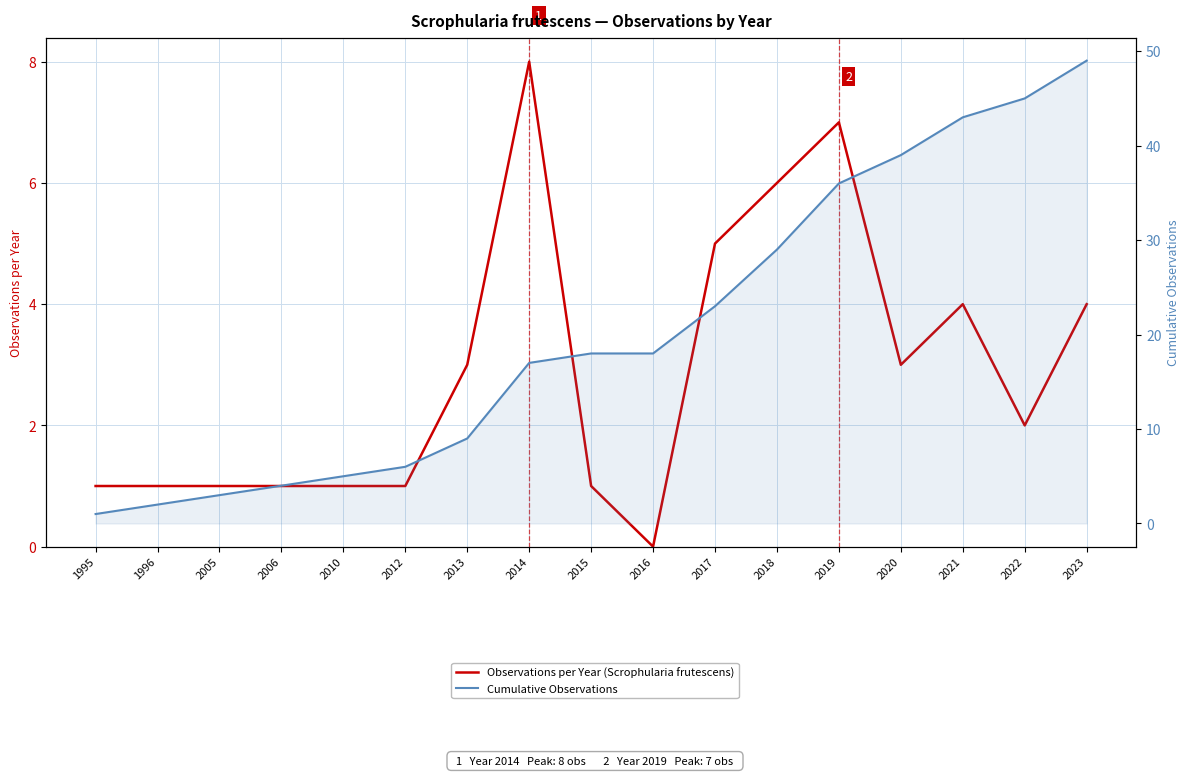

At which category is the sum across all series the highest?

2023